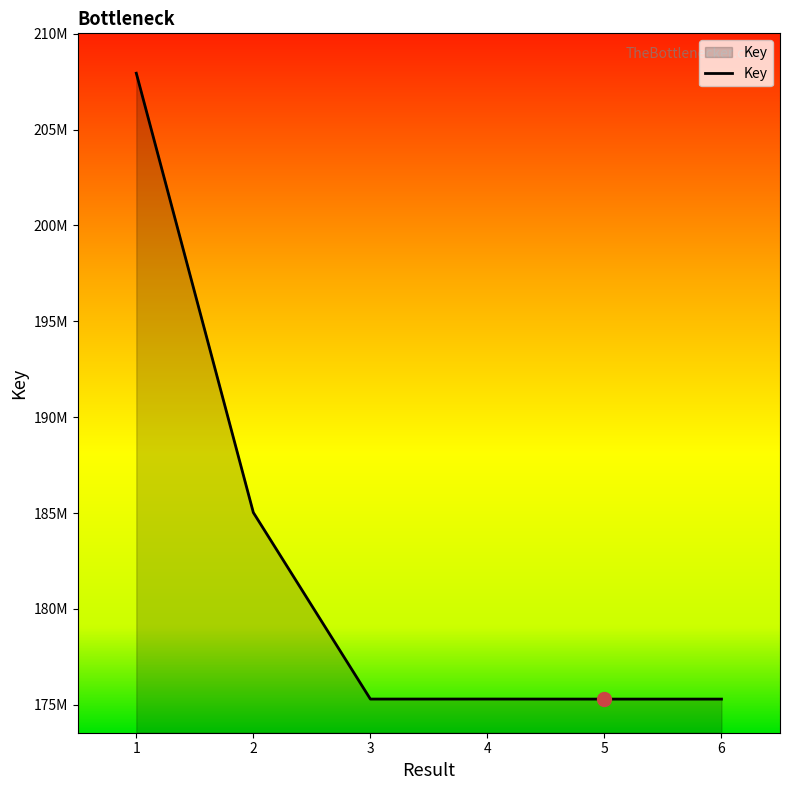

Does the chart have visible grid lines?

No